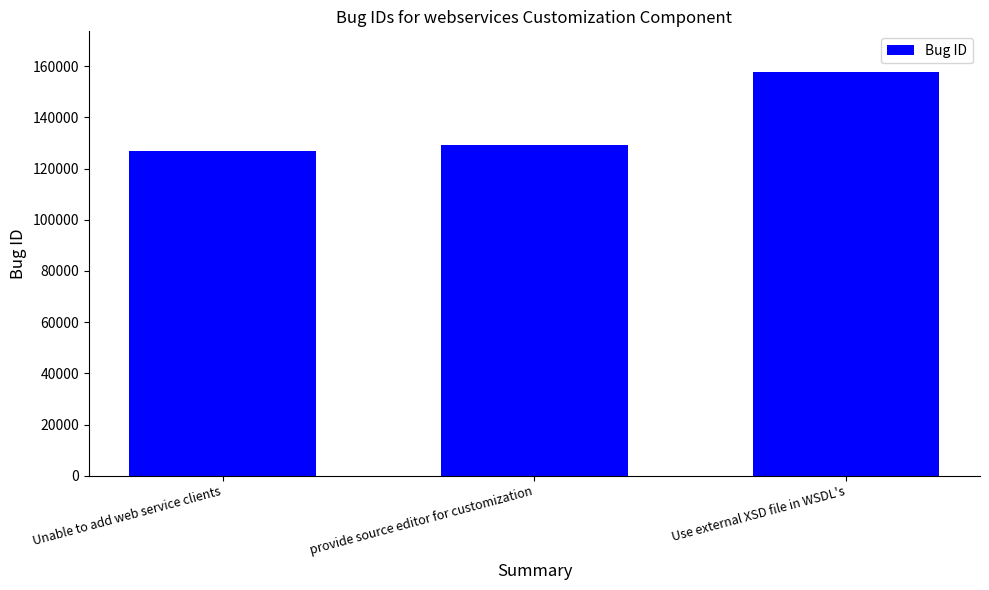

The chart shows a value of 126862 at Unable to add web service clients. True or false?

True